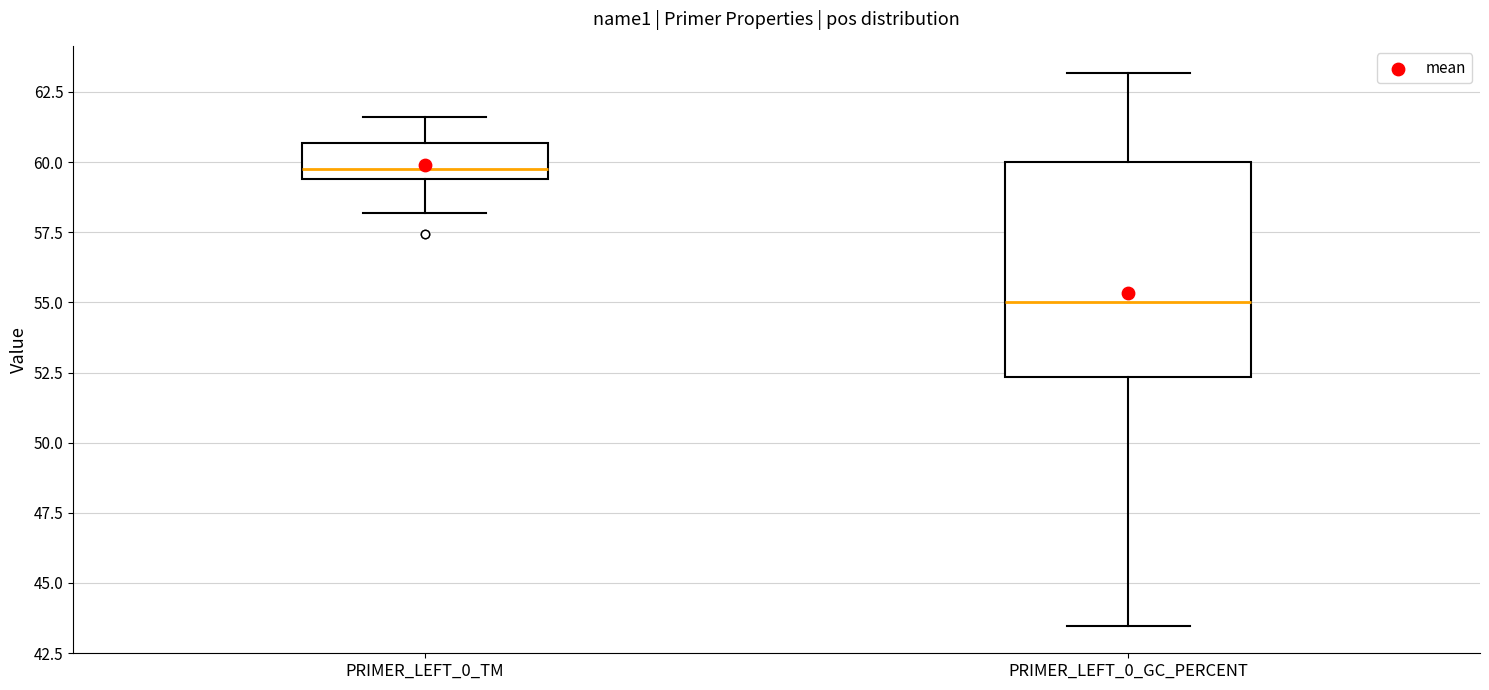

Reading left to right, read every box against the y-axis: the position of its median line, the range the box covers, and the ends of its whiskers. The values are not printed on the chart, so give them approximately, as read against the axis.

PRIMER_LEFT_0_TM: median 60.0, box 59.5 to 60.5, whiskers 58.0 to 61.5
PRIMER_LEFT_0_GC_PERCENT: median 55.0, box 52.5 to 60.0, whiskers 43.5 to 63.0